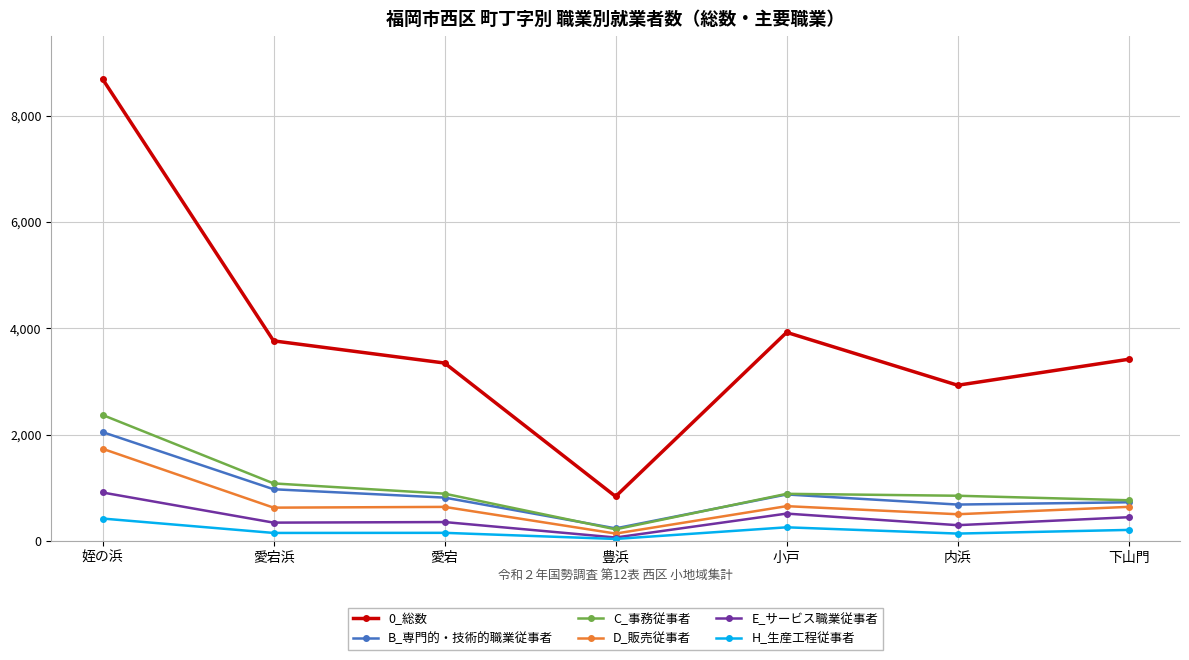

The value of E_サービス職業従事者 at 姪の浜 is 1208. True or false?

False